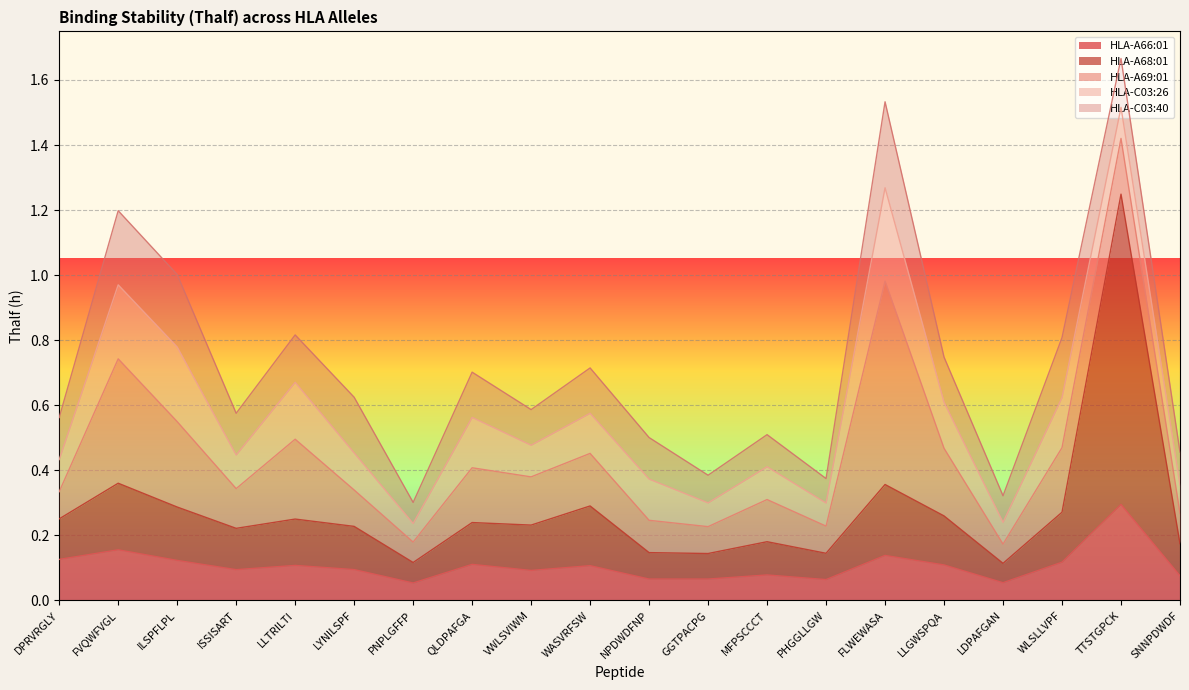

What are all the series names shown in the legend?

HLA-A66:01, HLA-A68:01, HLA-A69:01, HLA-C03:26, HLA-C03:40